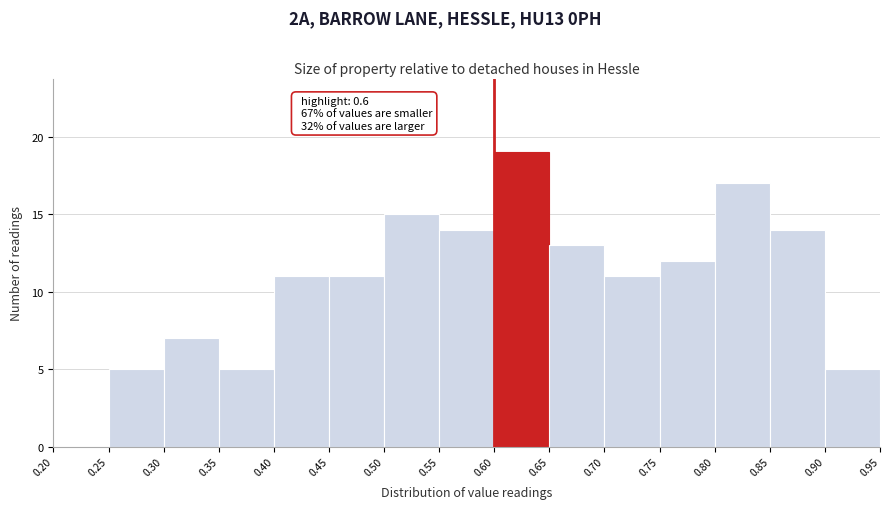

Which range on the x-axis has the tallest bar?

0.60 to 0.65